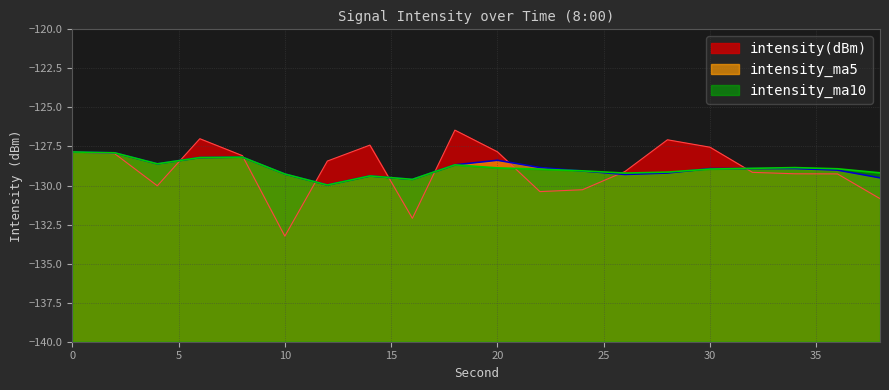

What is the minimum value shown in the chart?

-133.2